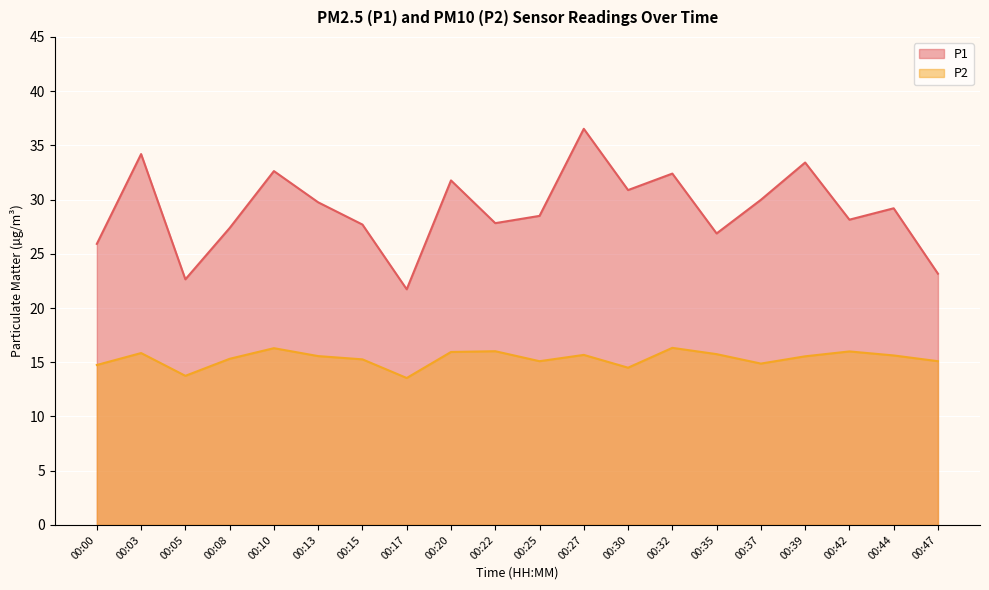

Reading left to right, transcribe all the data shown in this chart.

P1: 00:00=25.9	00:03=34.2	00:05=22.6	00:08=27.4	00:10=32.6	00:13=29.8	00:15=27.7	00:17=21.7	00:20=31.8	00:22=27.8	00:25=28.5	00:27=36.5	00:30=30.9	00:32=32.4	00:35=26.9	00:37=30.0	00:39=33.4	00:42=28.1	00:44=29.2	00:47=23.2
P2: 00:00=14.8	00:03=15.8	00:05=13.8	00:08=15.3	00:10=16.3	00:13=15.6	00:15=15.3	00:17=13.6	00:20=15.9	00:22=16.0	00:25=15.1	00:27=15.7	00:30=14.5	00:32=16.3	00:35=15.8	00:37=14.9	00:39=15.6	00:42=16.0	00:44=15.6	00:47=15.1